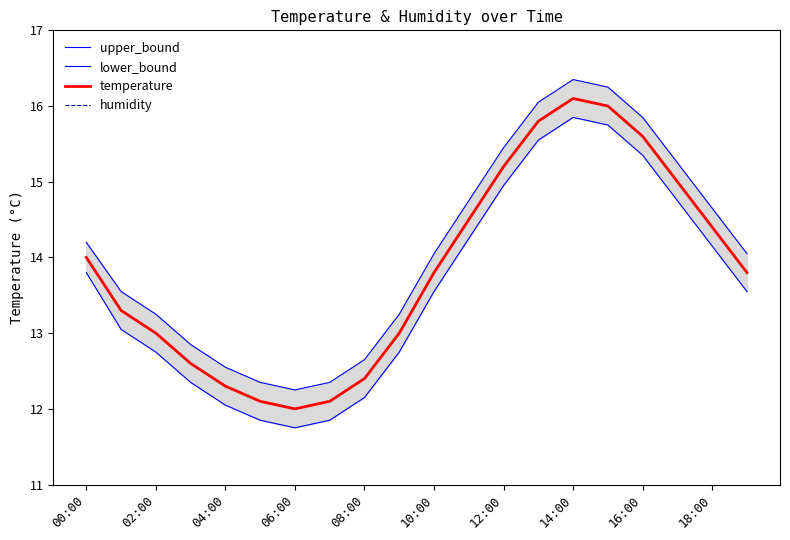

What is the highest value of the temperature series?

16.1